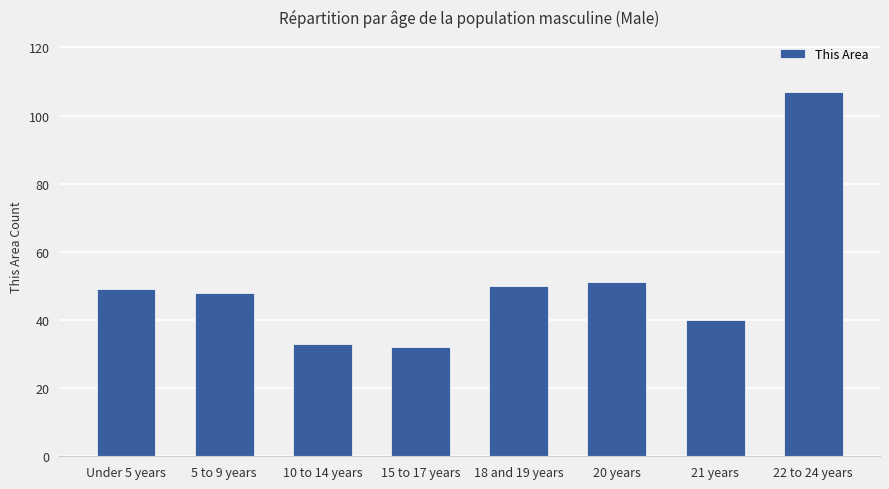

Reading left to right, what are all the values shown in this chart?

49	48	33	32	50	51	40	107